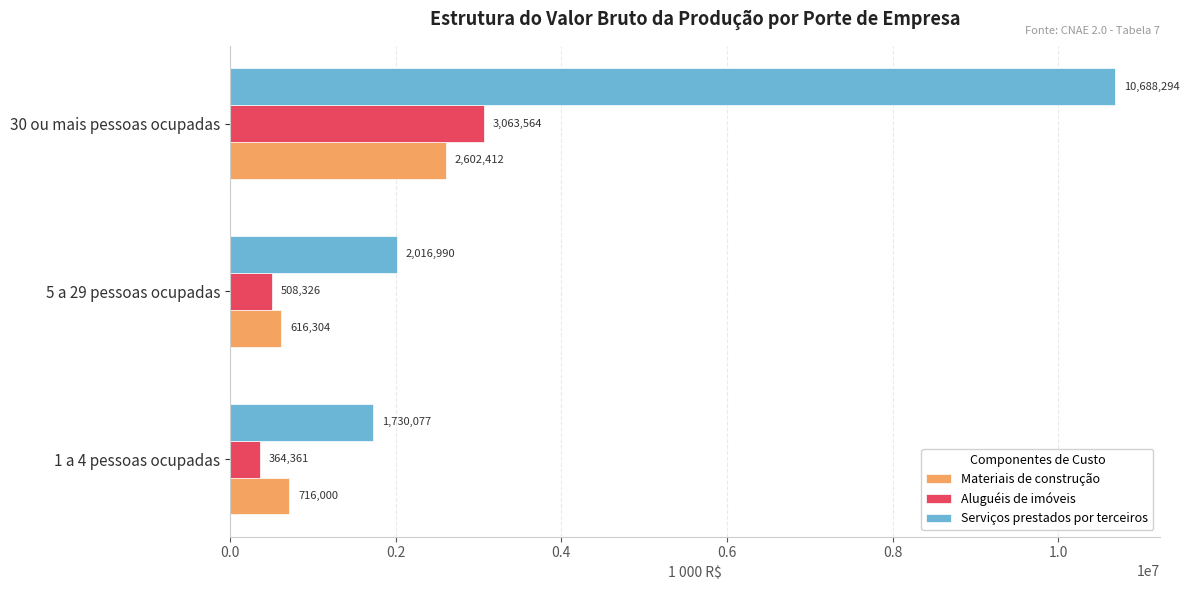

What is the maximum value for Materiais de construção?

2602412